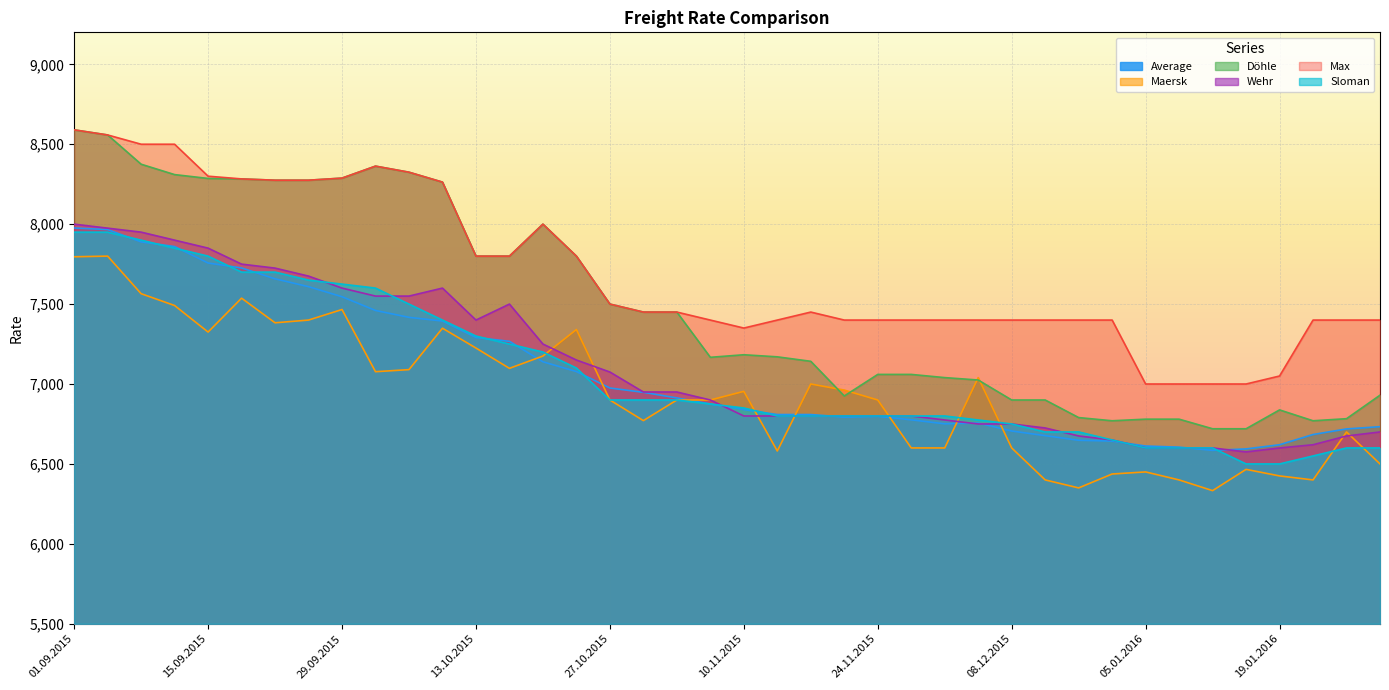

Rank the series by their maximum value, from highest to lowest.

Döhle, Max, Wehr, Average, Sloman, Maersk